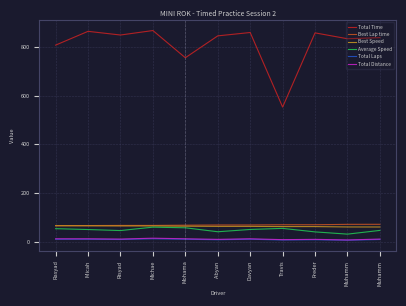

List the series in order of their peak value, lowest first.

Total Laps, Total Distance, Average Speed, Best Speed, Best Lap time, Total Time